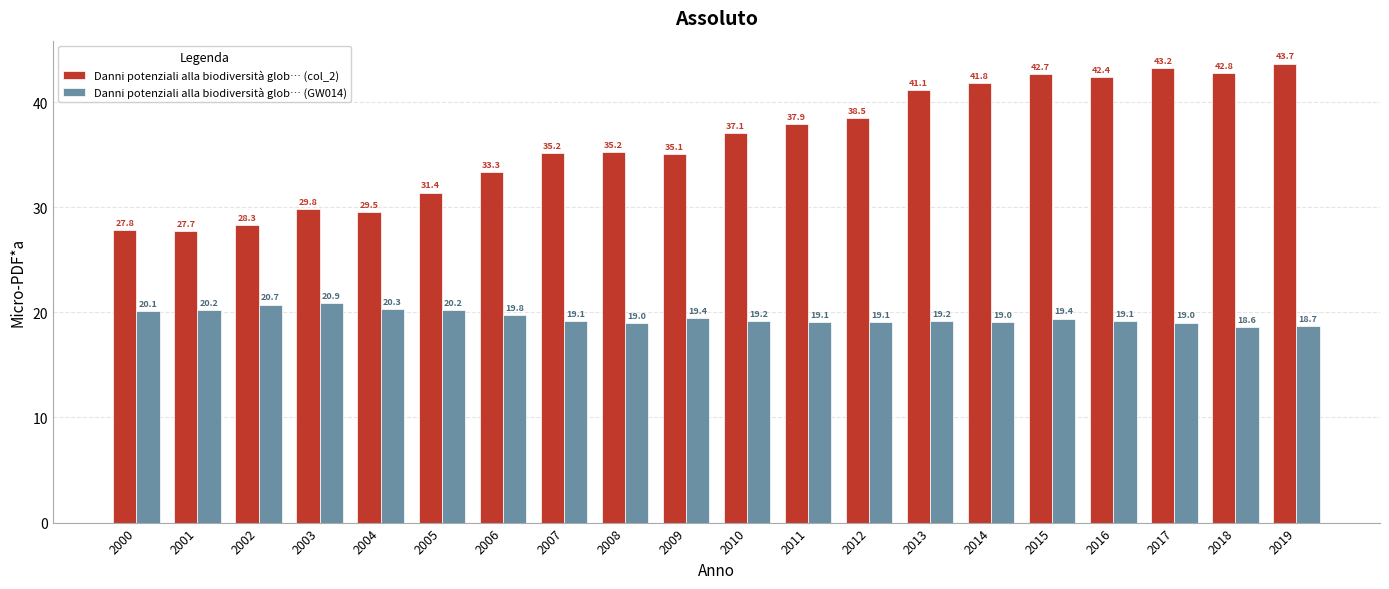

Reading left to right, transcribe all the data shown in this chart.

Danni potenziali alla biodiversità glob… (col_2): 27.8	27.7	28.3	29.8	29.5	31.4	33.3	35.2	35.2	35.1	37.1	37.9	38.5	41.1	41.8	42.7	42.4	43.2	42.8	43.7
Danni potenziali alla biodiversità glob… (GW014): 20.1	20.2	20.7	20.9	20.3	20.2	19.8	19.1	19.0	19.4	19.2	19.1	19.1	19.2	19.0	19.4	19.1	19.0	18.6	18.7